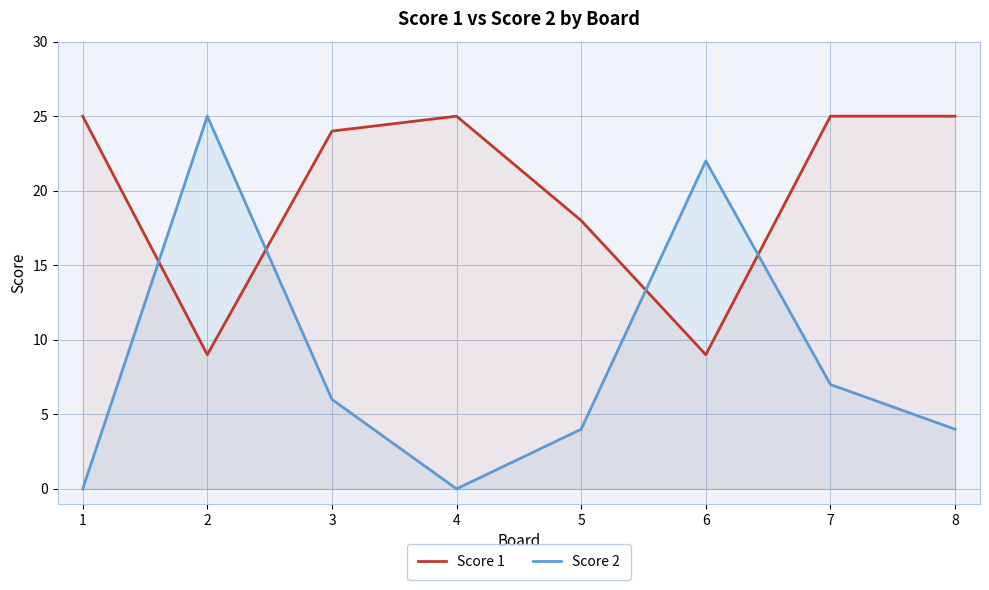

Which series has the largest total across all categories?

Score 1